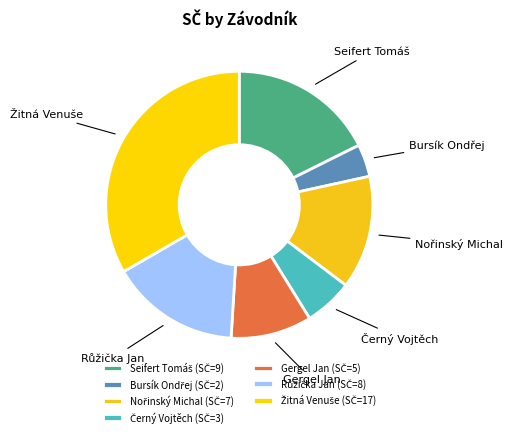

How many slices are in this pie chart?

7